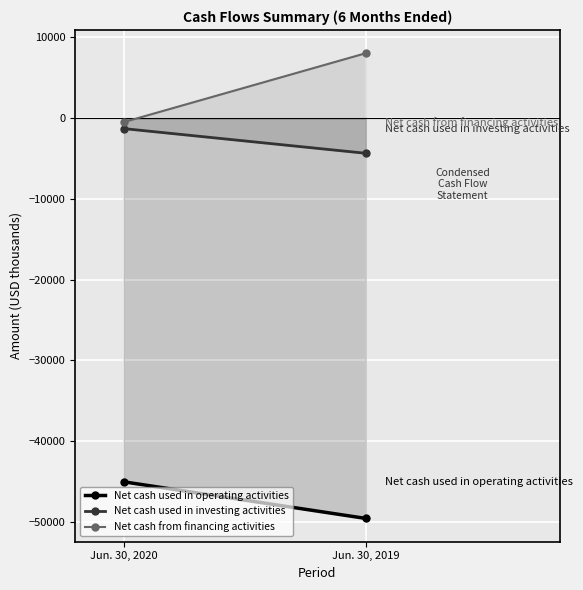

Reading left to right, transcribe all the data shown in this chart.

Net cash used in operating activities: -45018	-49552
Net cash used in investing activities: -1295	-4353
Net cash from financing activities: -500	8035